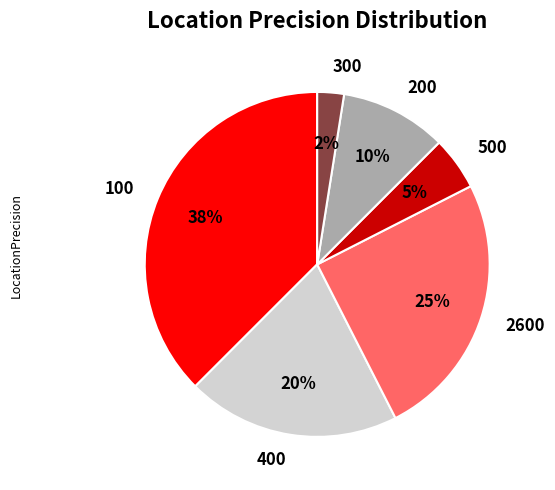

To the nearest percent, what percentage of the pie is 500?

5%